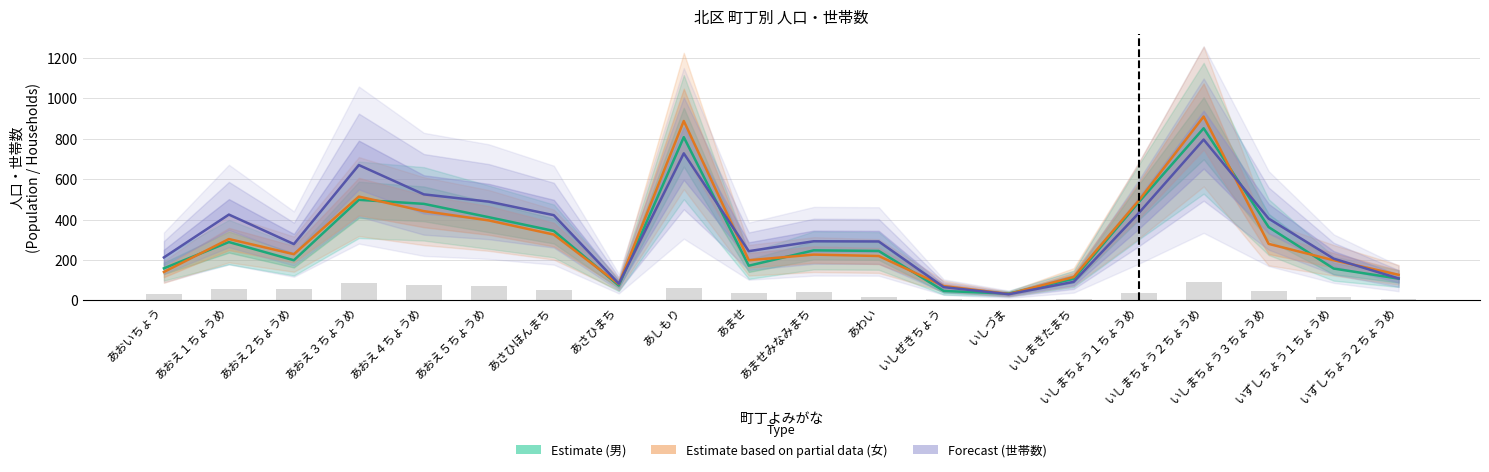

At how many categories does at least one series exceed 345?

9